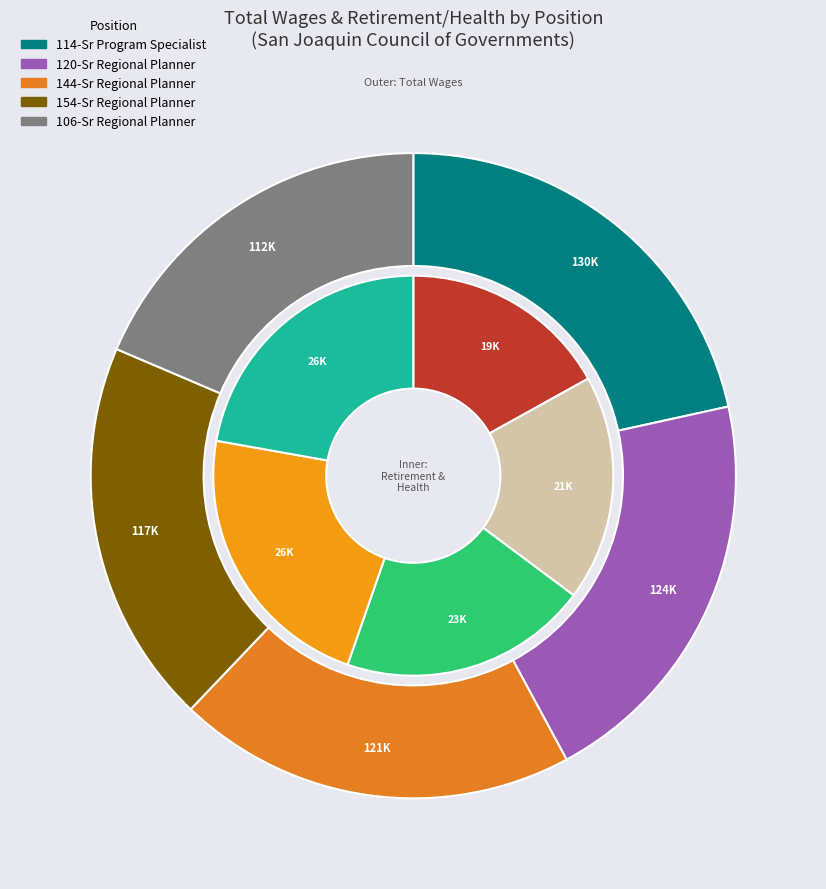

Rank the series by their maximum value, from lowest to highest.

Total Retirement & Health Contribution, Total Wages